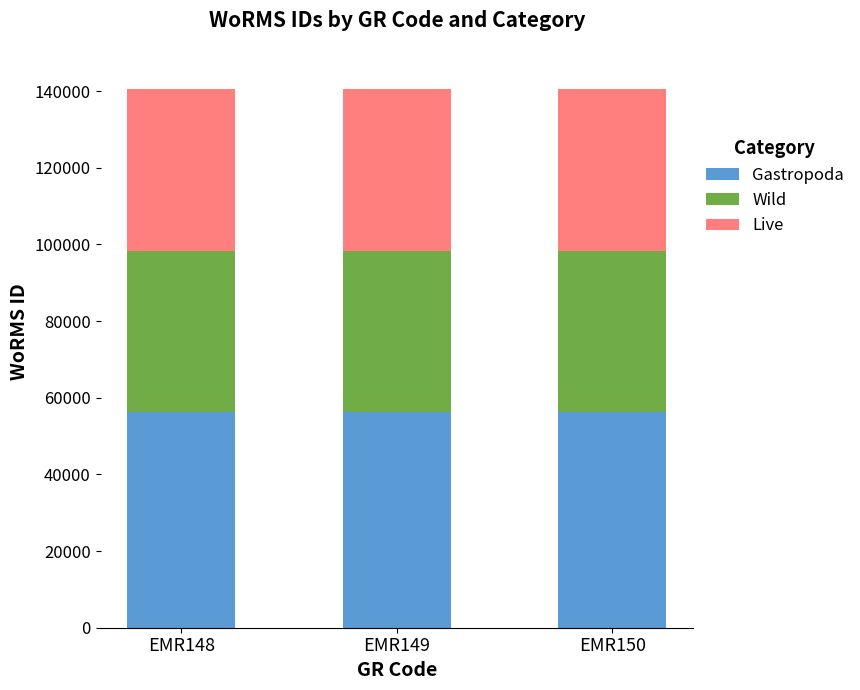

What is the total value across all series at EMR150?

140513